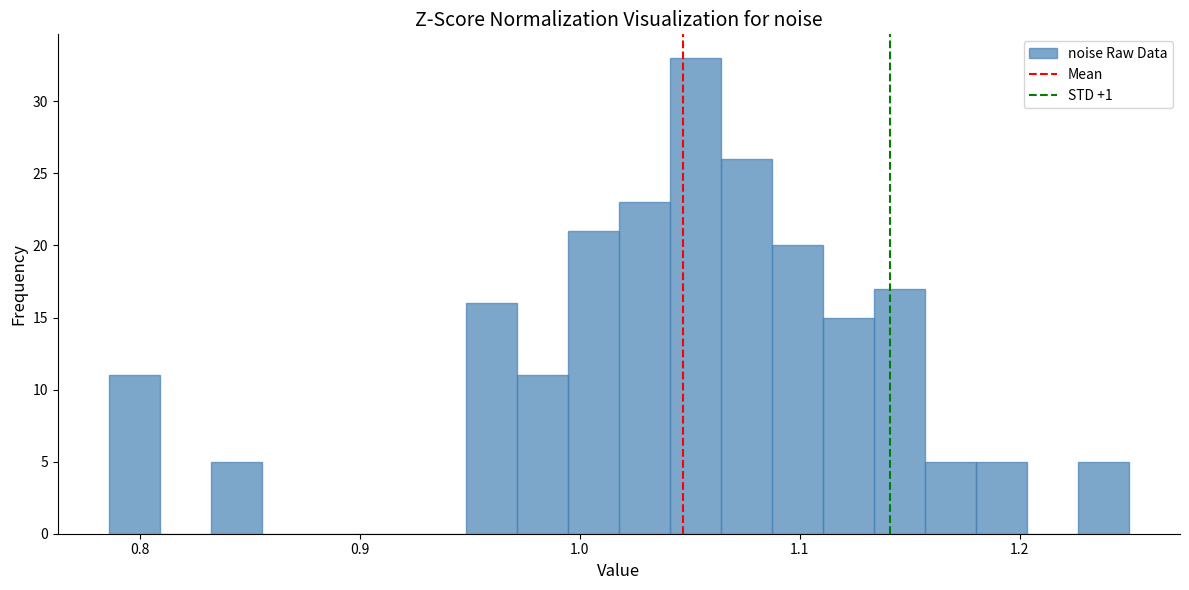

Around what value on the x-axis is the tallest bar? Give the approximate position of its centre, as read against the axis.

1.05